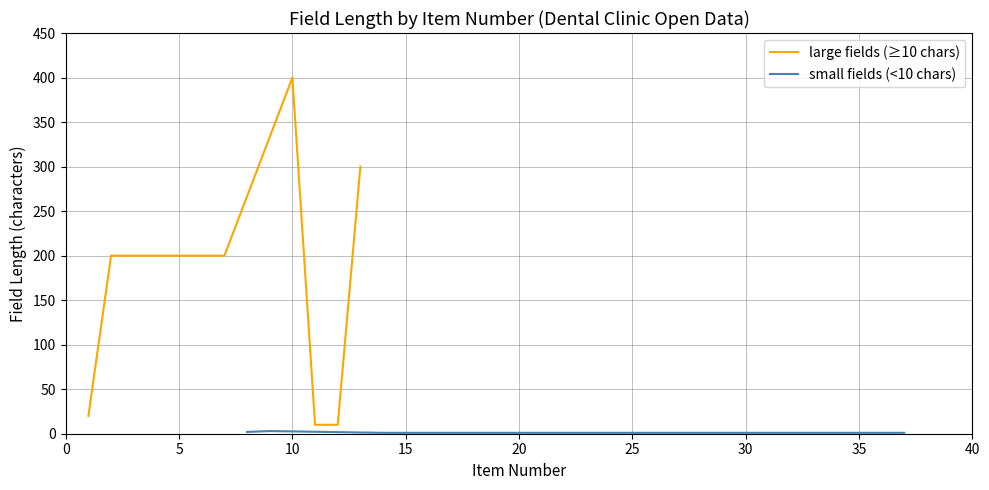

True or false: luxury and necessity cross at least once.

False